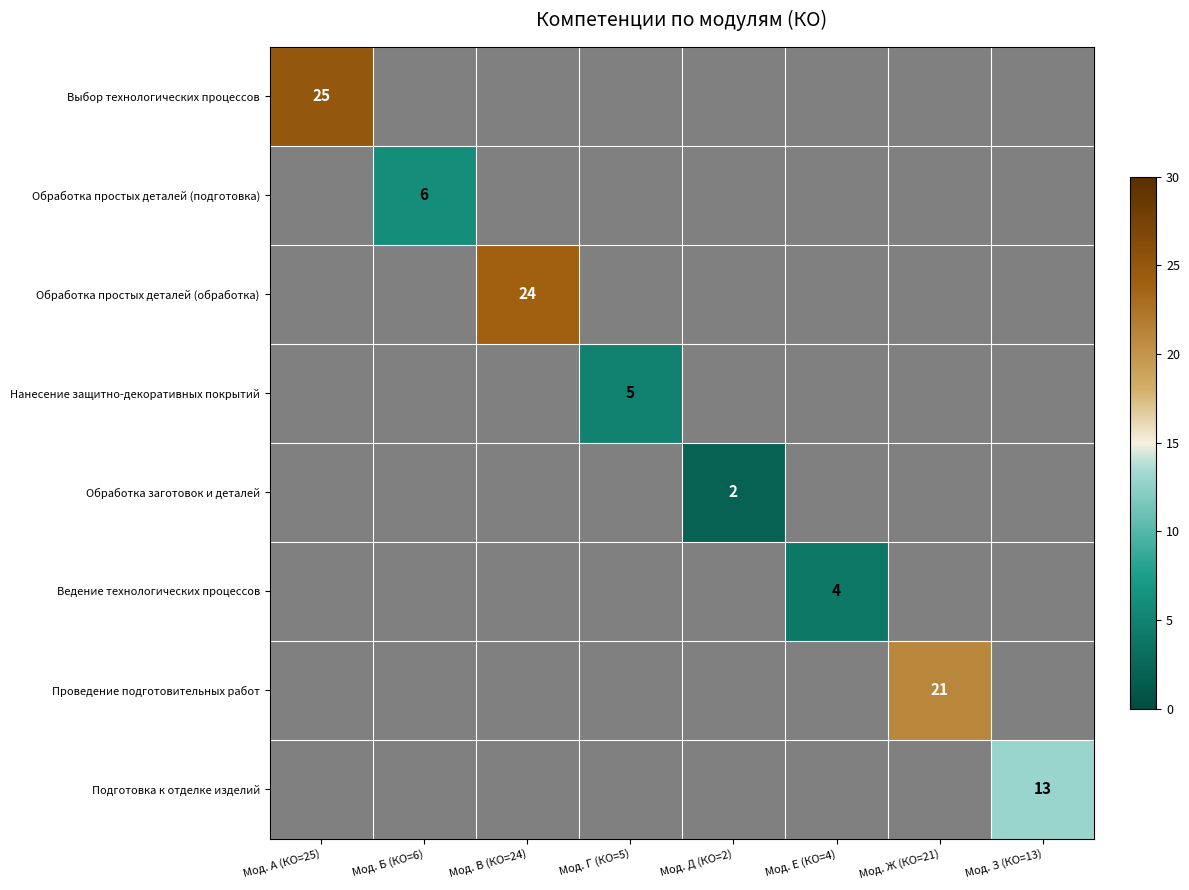

True or false: Выбор технологических процессов has a value of 25 at Мод. А (КО=25).

True